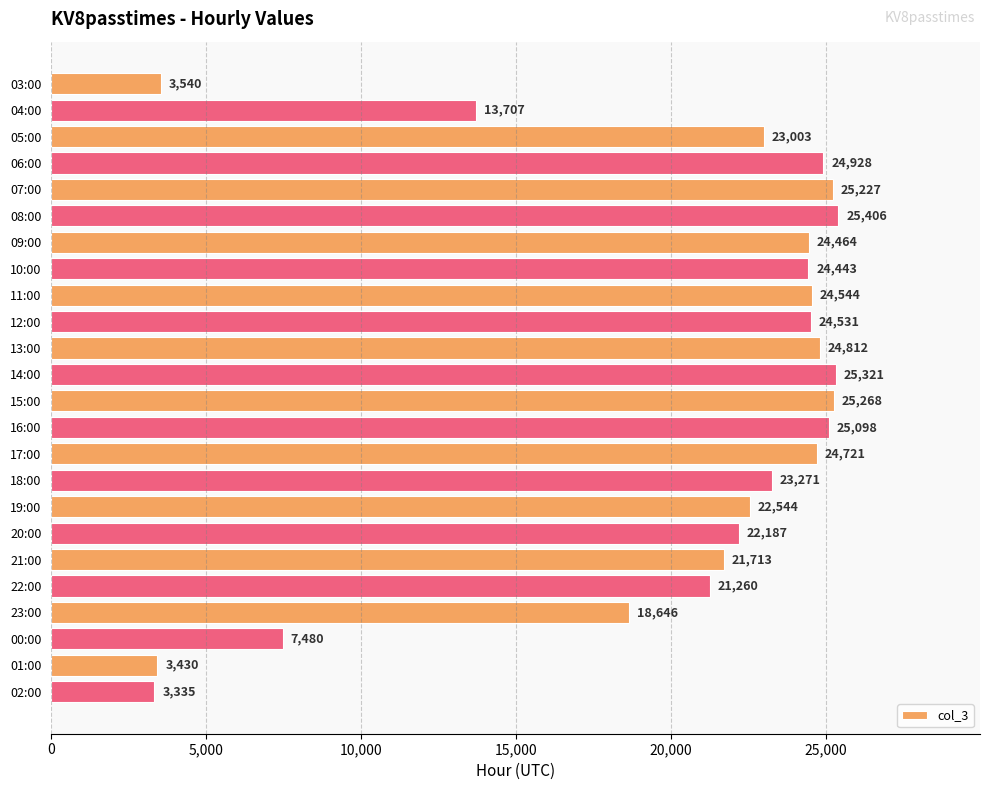

Reading top to bottom, what are all the values shown in this chart?

03:00=3540	04:00=13707	05:00=23003	06:00=24928	07:00=25227	08:00=25406	09:00=24464	10:00=24443	11:00=24544	12:00=24531	13:00=24812	14:00=25321	15:00=25268	16:00=25098	17:00=24721	18:00=23271	19:00=22544	20:00=22187	21:00=21713	22:00=21260	23:00=18646	00:00=7480	01:00=3430	02:00=3335